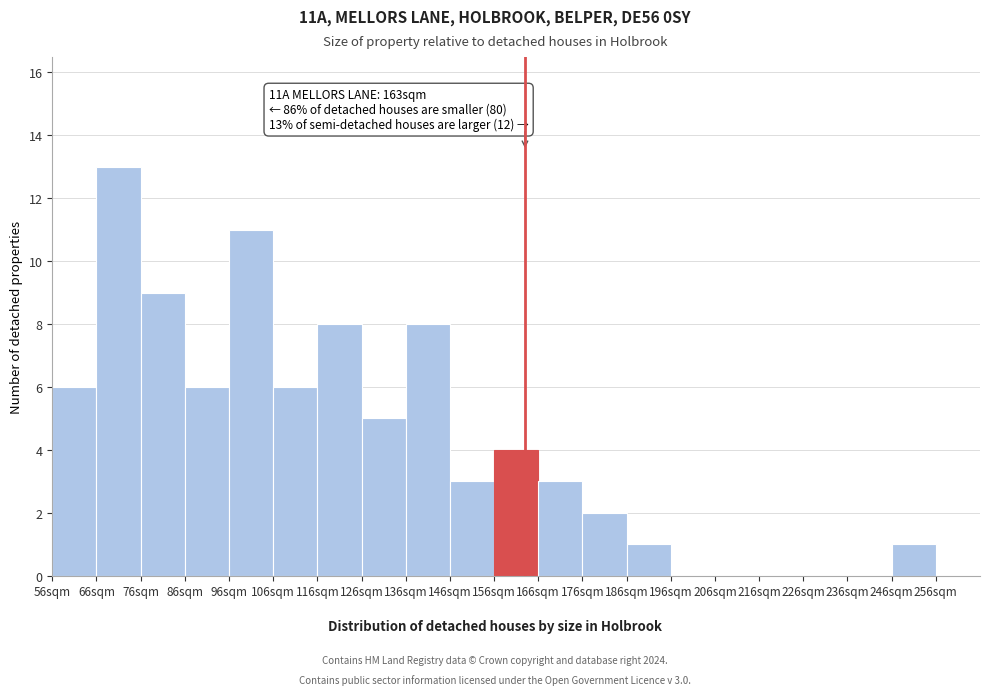

Which range on the x-axis has the tallest bar?

66 to 76